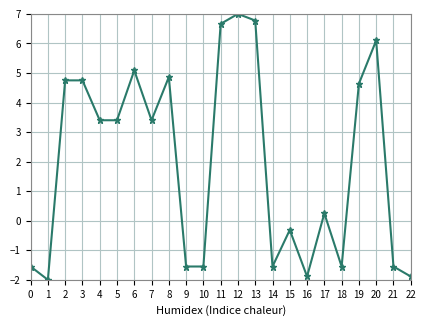

True or false: the data has more than 2 interior local peaks.

True